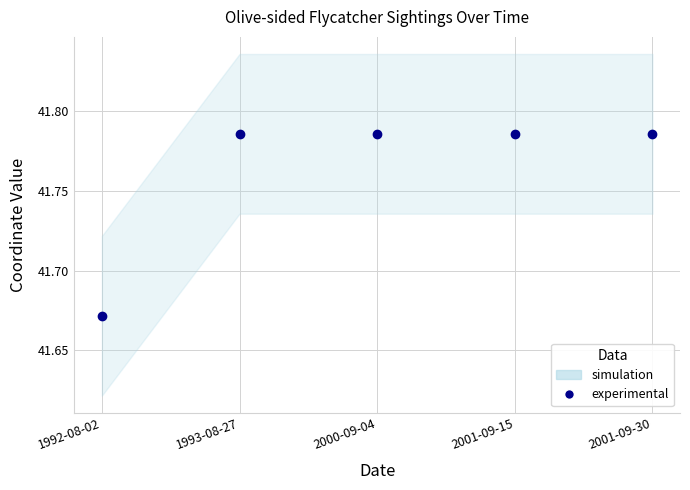

Reading left to right, list all the values displayed in this chart.

41.7	41.8	41.8	41.8	41.8